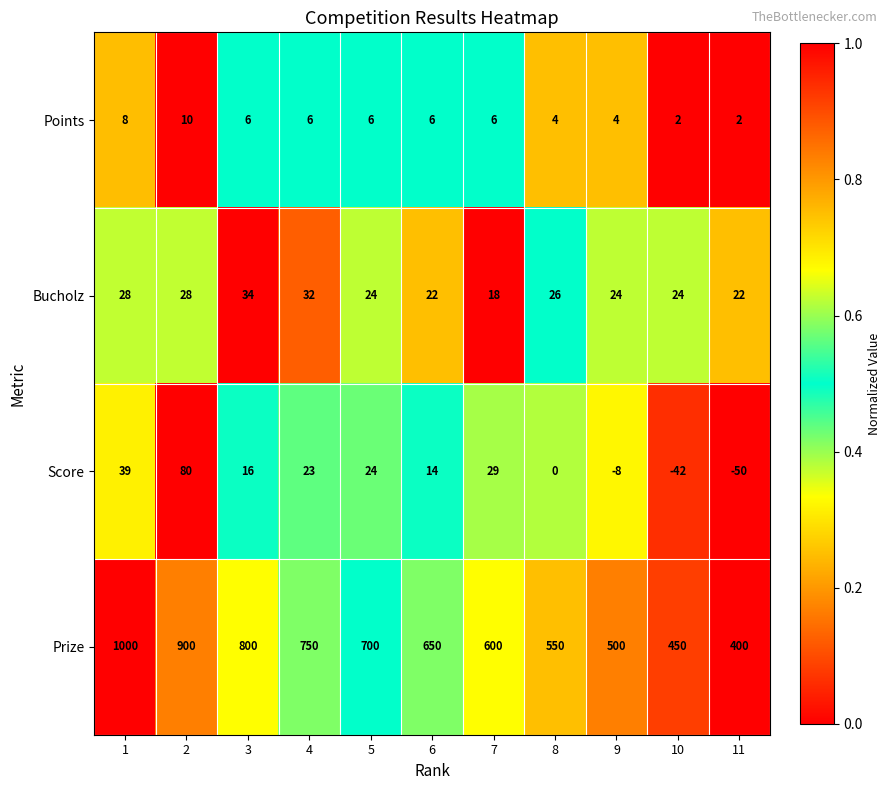

What is the minimum value shown in the chart?

-50